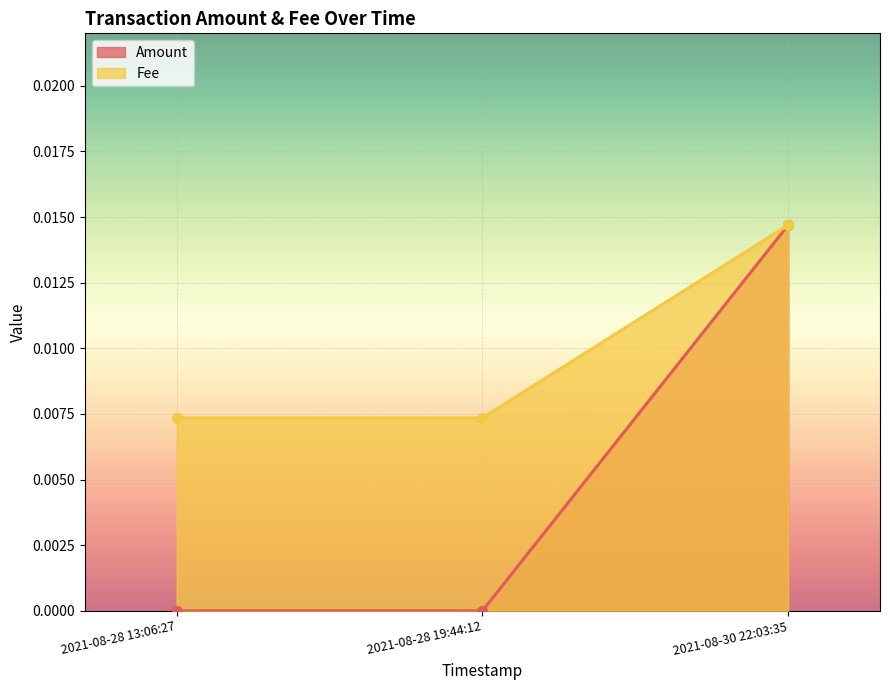

At 2021-08-28 19:44:12, list the series in order from smallest to largest.

Amount, Fee